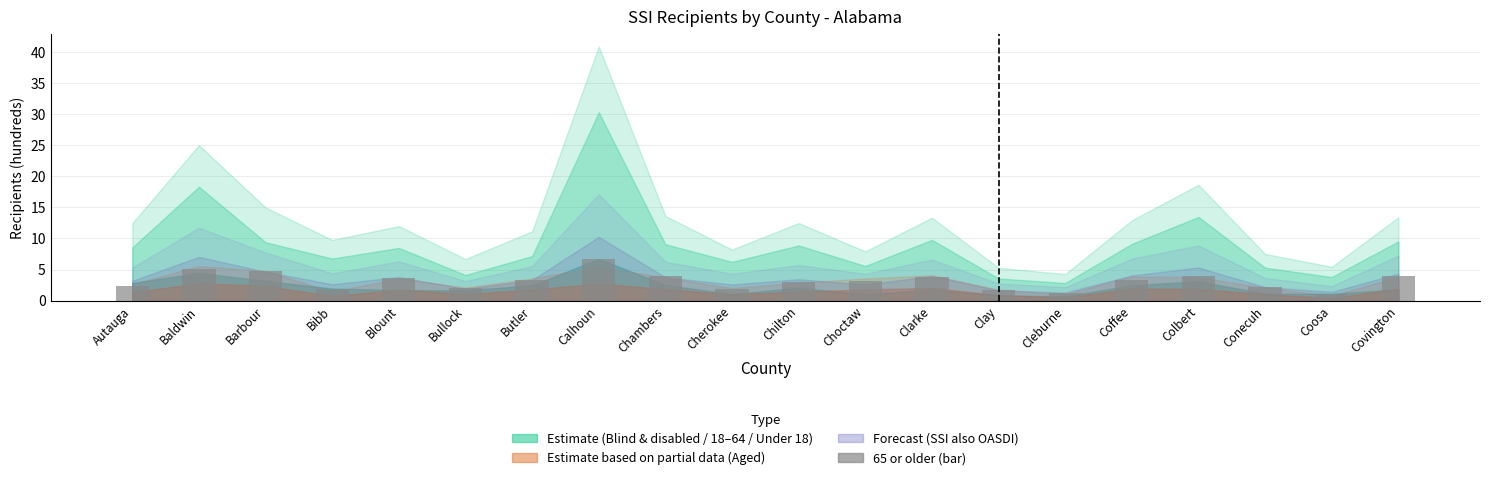

How many distinct data groups are displayed?

1